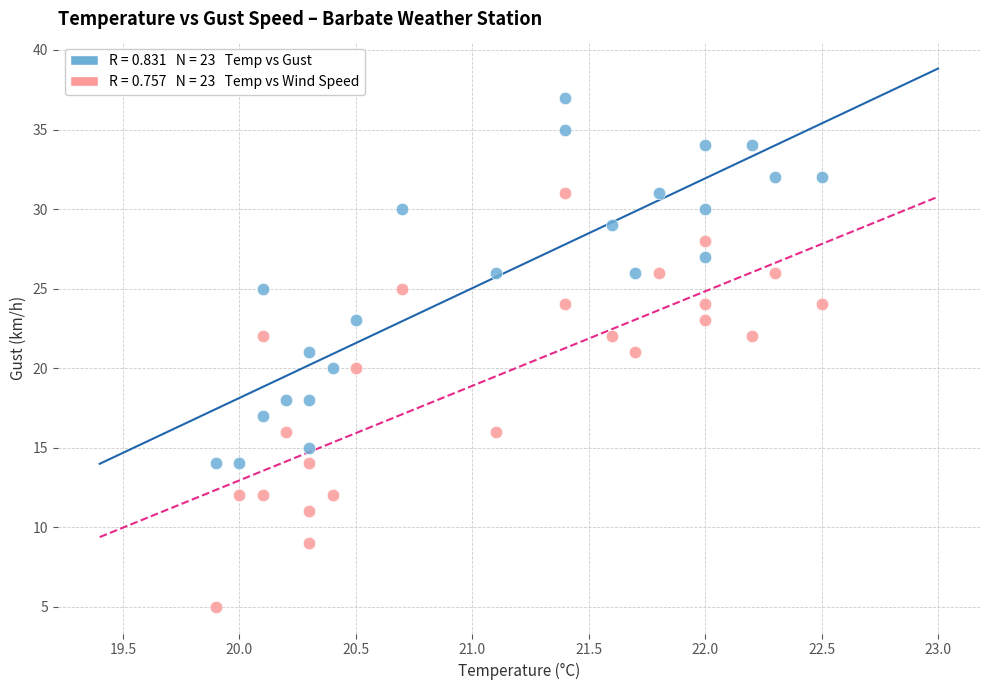

Across all data points, what is the range of Y values (max minus min)?

32